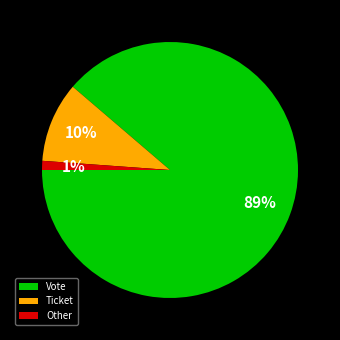

Which has a higher value, Other or Vote?

Vote